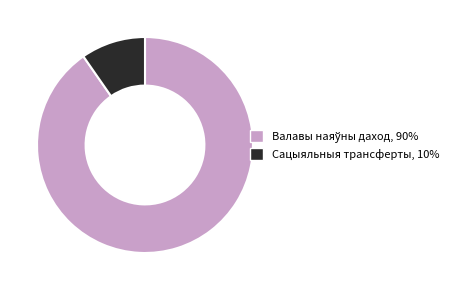

Which slice is the smallest?

Сацыяльныя трансферты